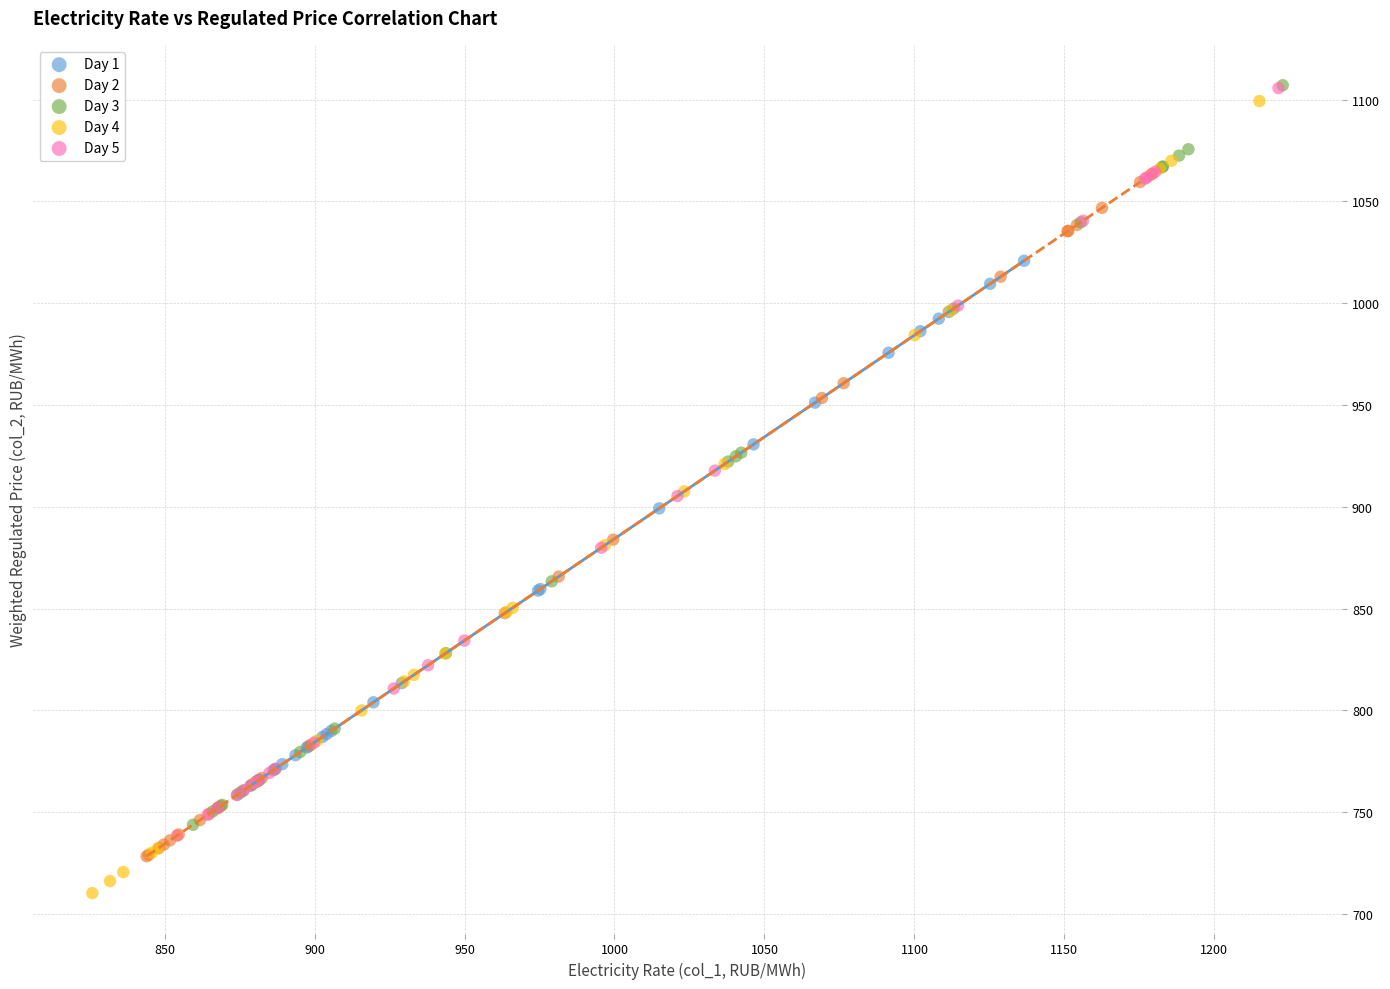

Which series has the widest spread of Y values?

Day 4